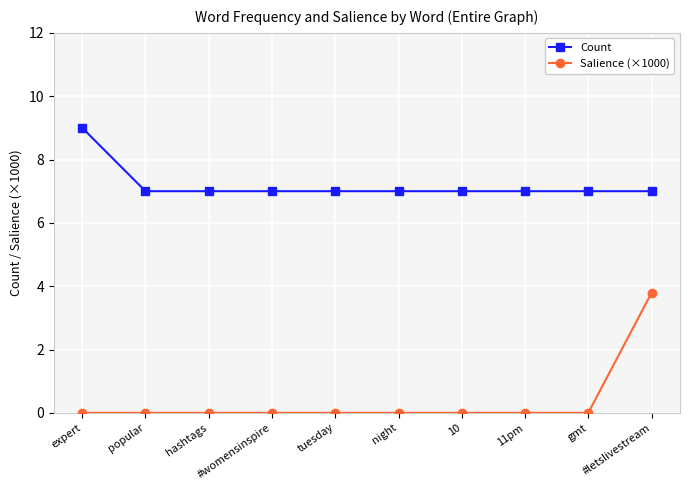

True or false: Count and Salience (×1000) cross at least once.

False